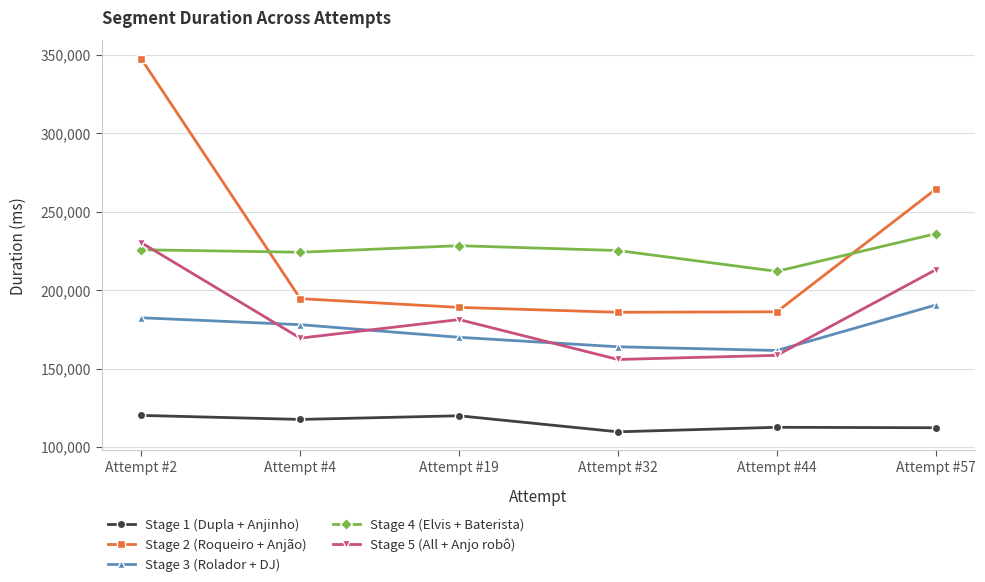

Which category has the lowest value across all series?

Attempt #32